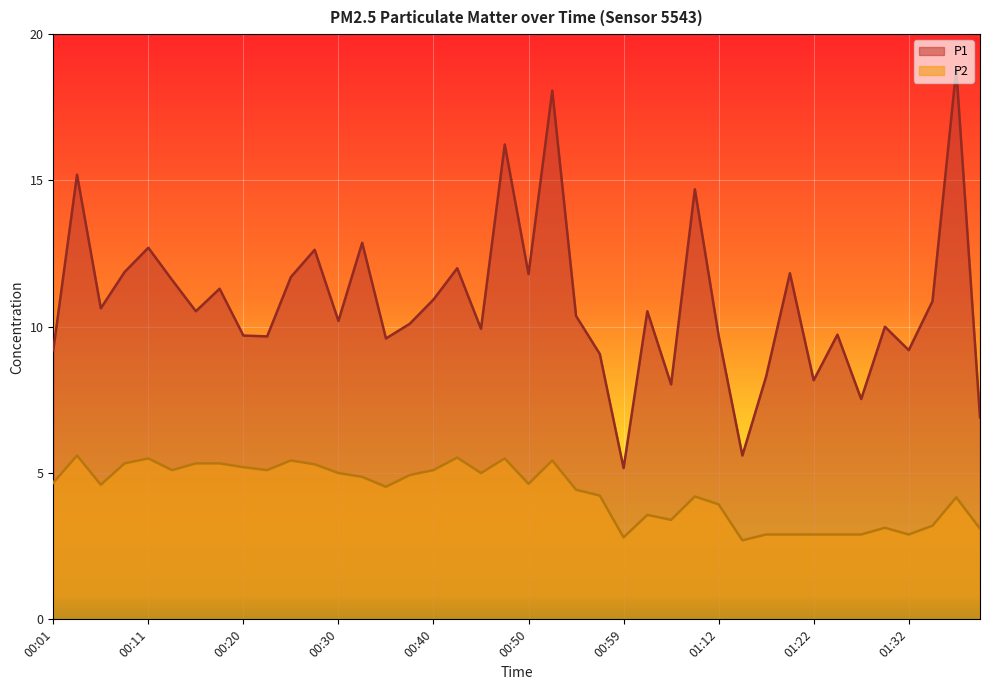

What is the approximate value of P1 at 00:13?

11.6